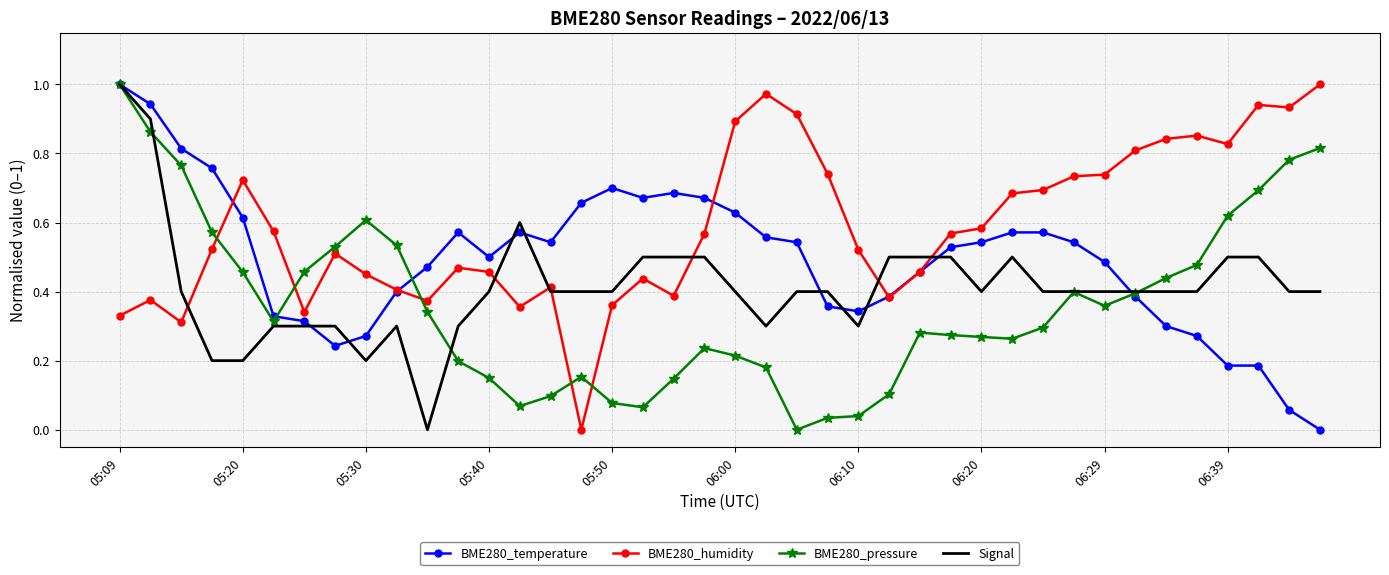

List the series in order of their overall mean, highest first.

BME280_humidity, BME280_temperature, Signal, BME280_pressure